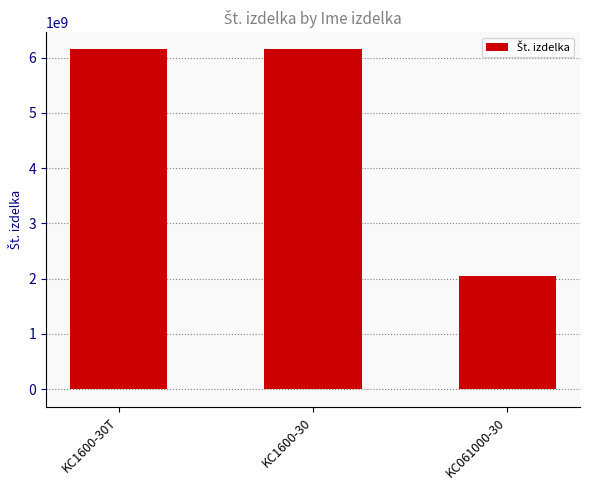

Is it true that the value at KC1600-30T is 1605973055?

False